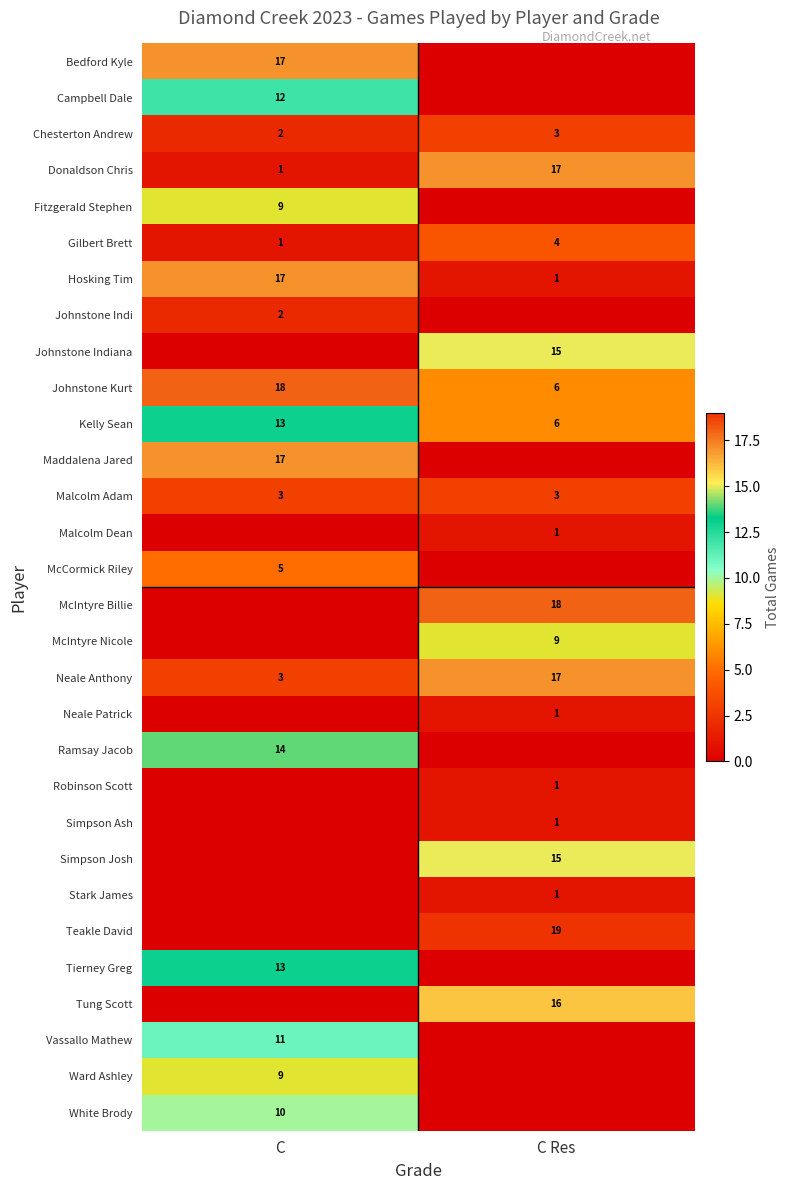

How many distinct data groups are displayed?

30